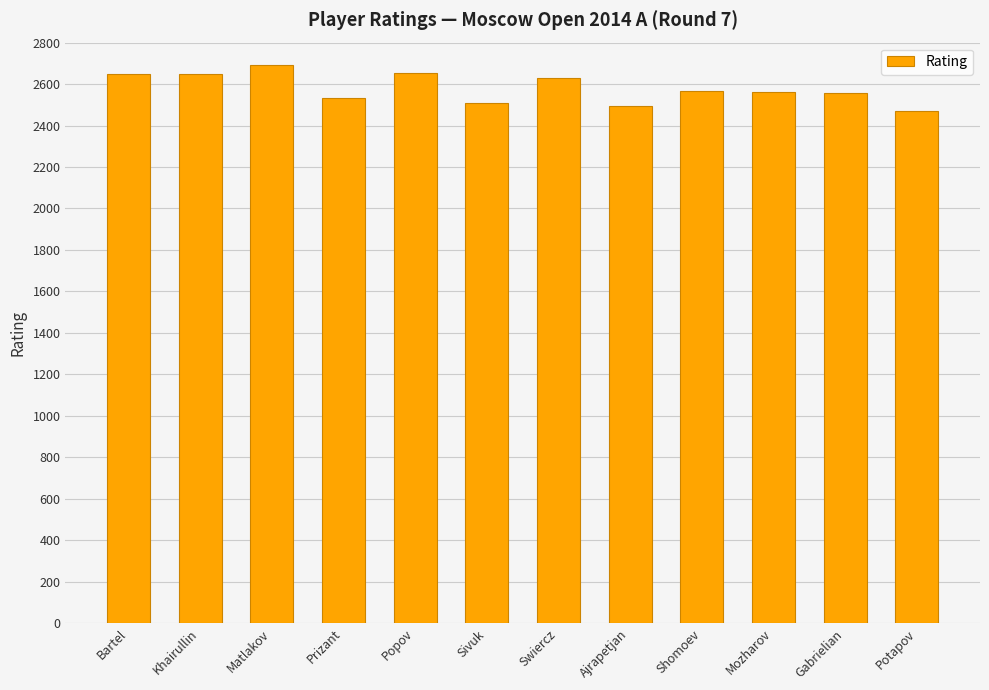

What is the sum of all values?

30967